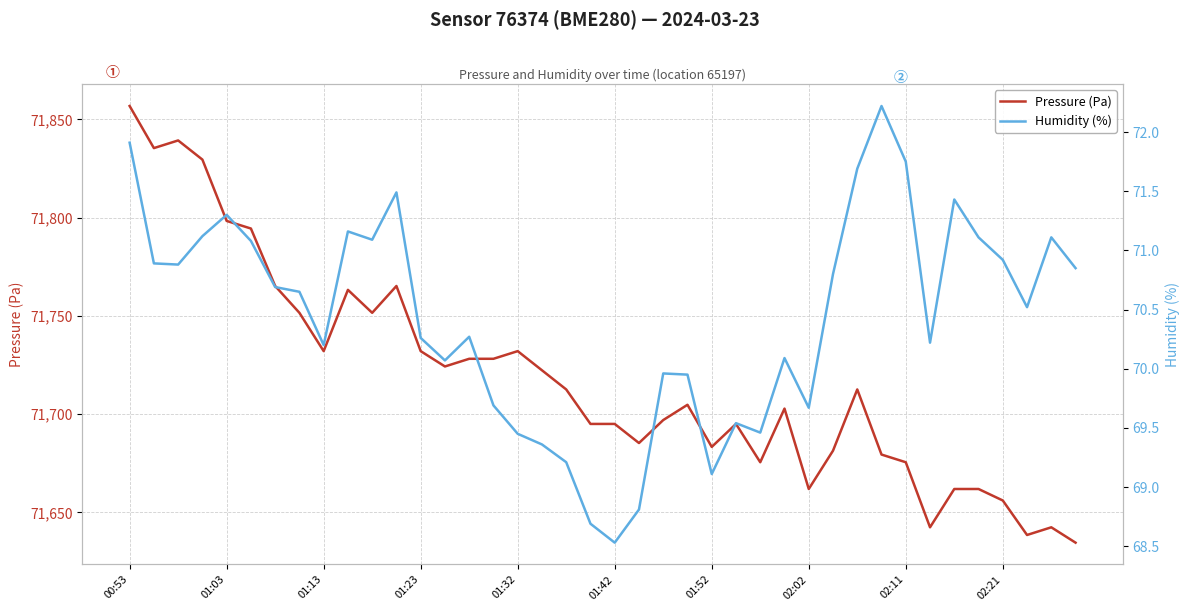

Where does the Pressure (Pa) series first go above 71712?

00:53